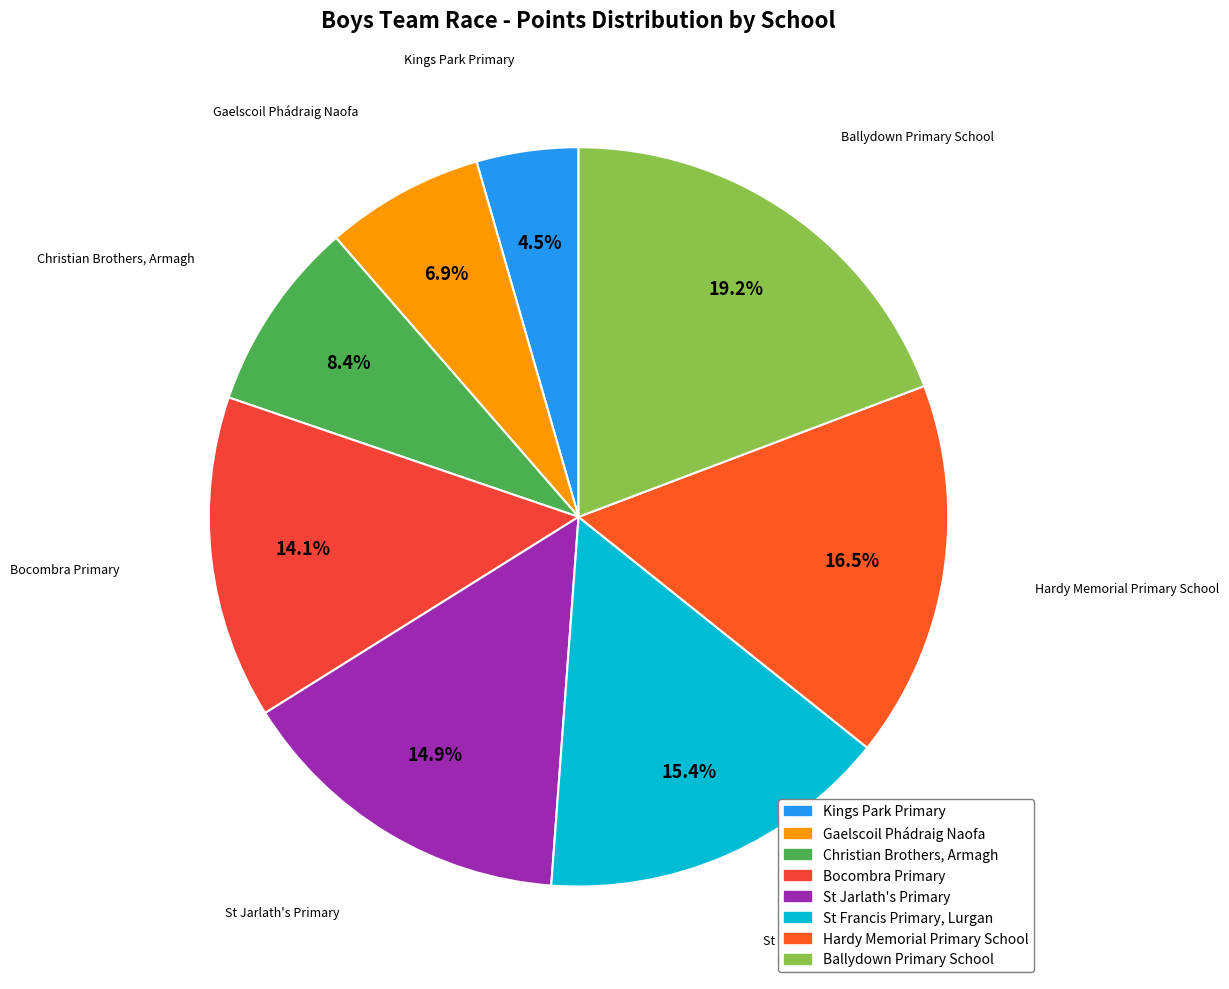

To the nearest percent, what is the difference between the Hardy Memorial Primary School and Ballydown Primary School slice percentages?

3%